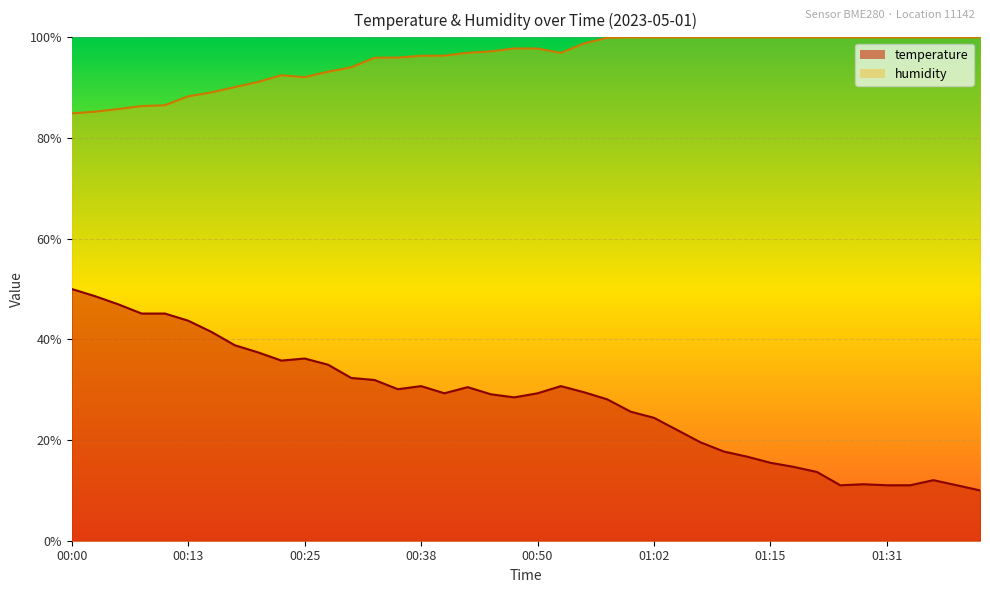

Rank the series by their maximum value, from lowest to highest.

temperature, humidity